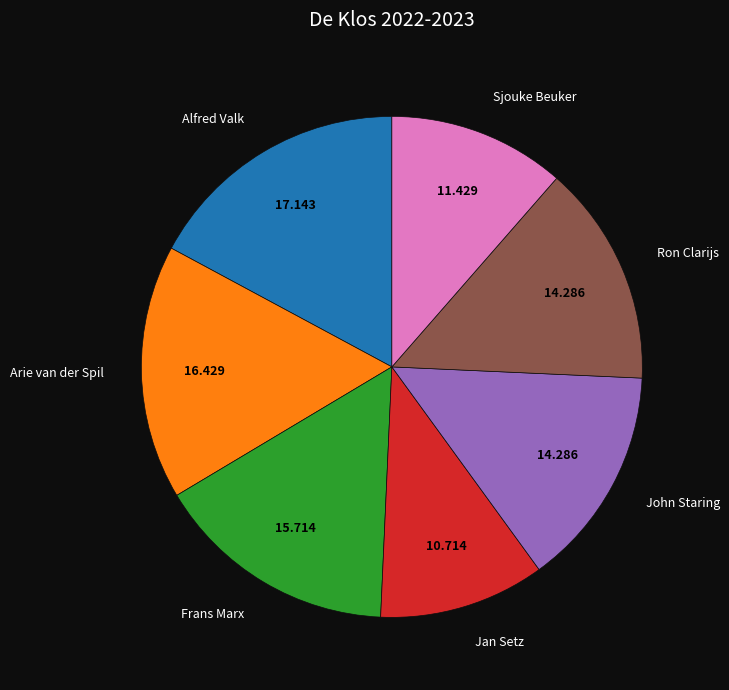

Is there a majority slice in this chart?

No